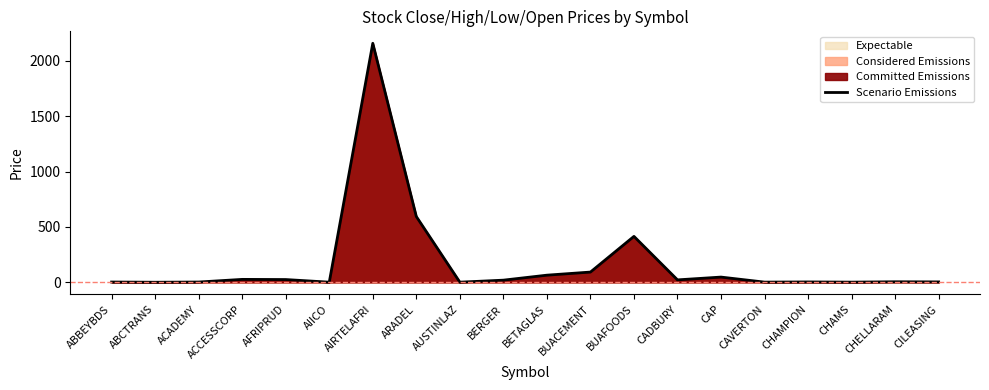

What is the ratio of the value at ABBEYBDS to the value at CILEASING?

0.7